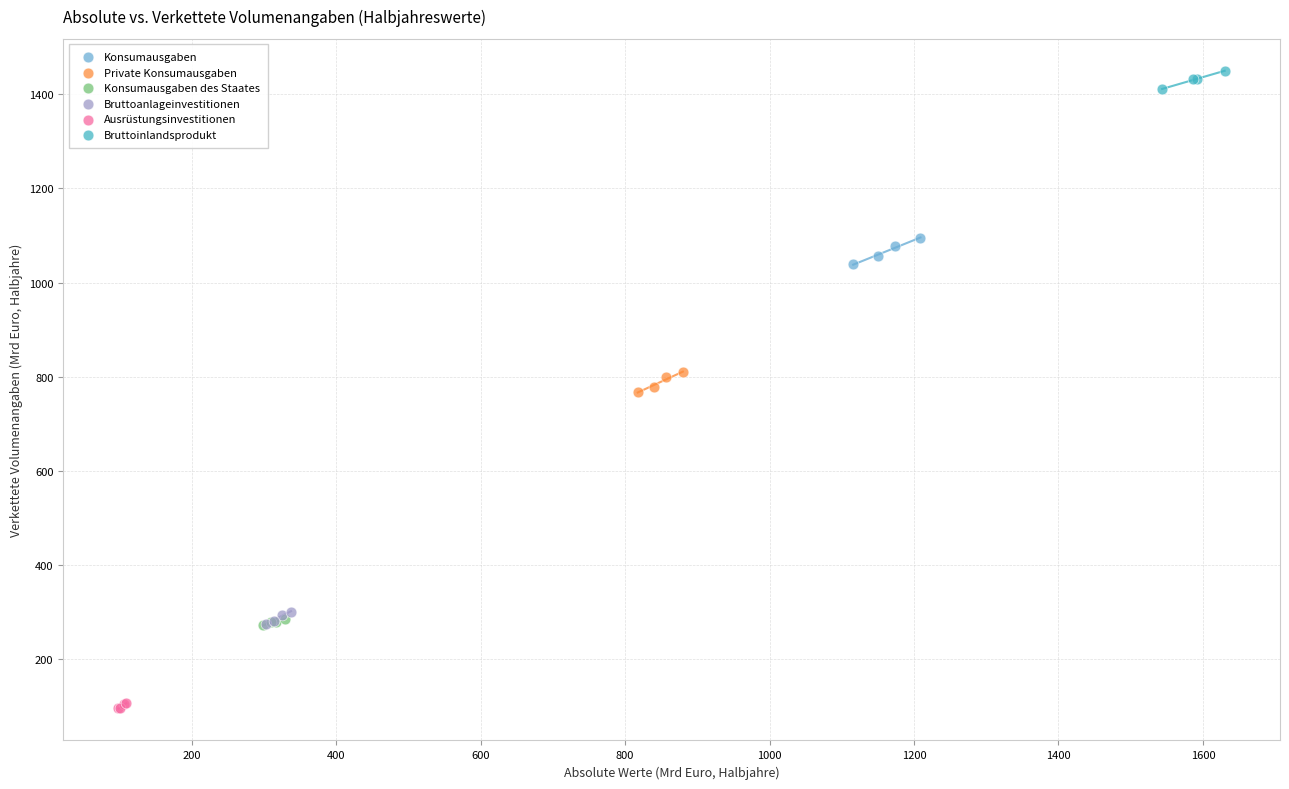

Which series contains the lowest Y value?

Ausrüstungsinvestitionen